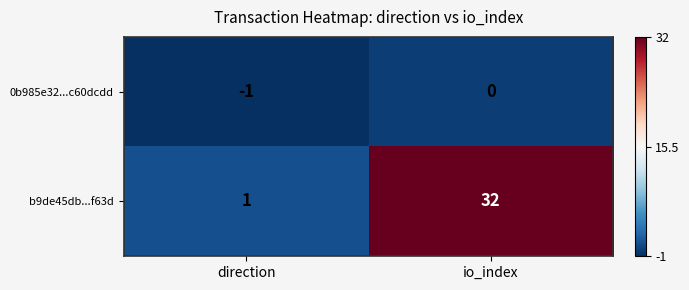

Which series has the largest total across all categories?

b9de45db...f63d